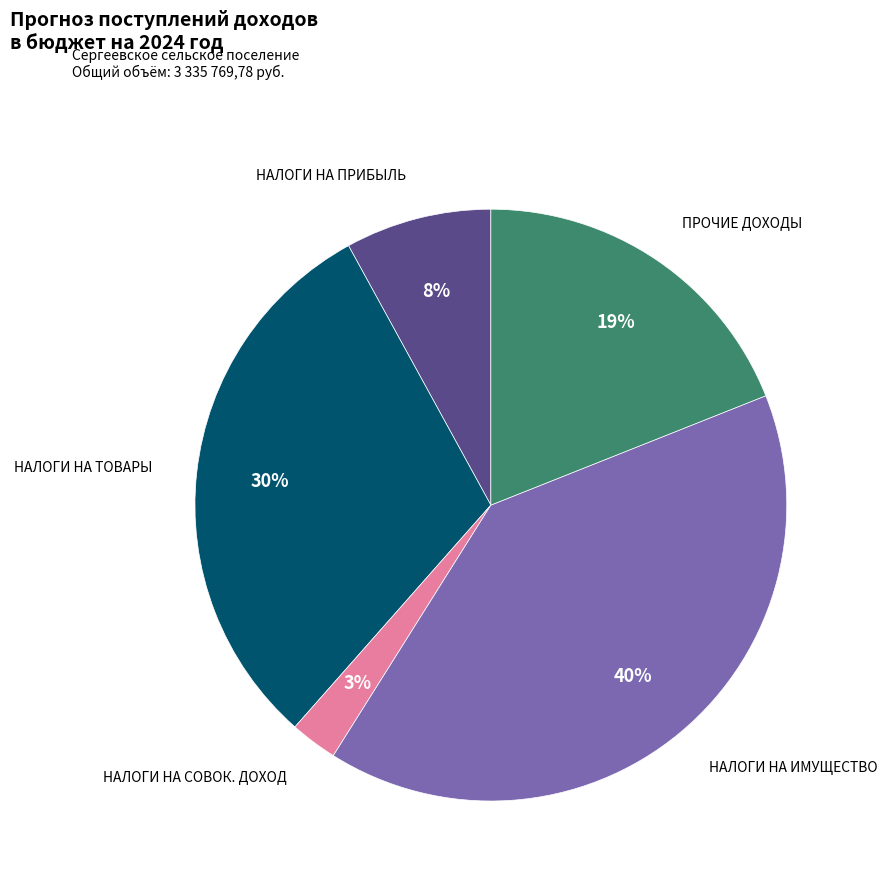

To the nearest percent, what is the average slice percentage?

20%